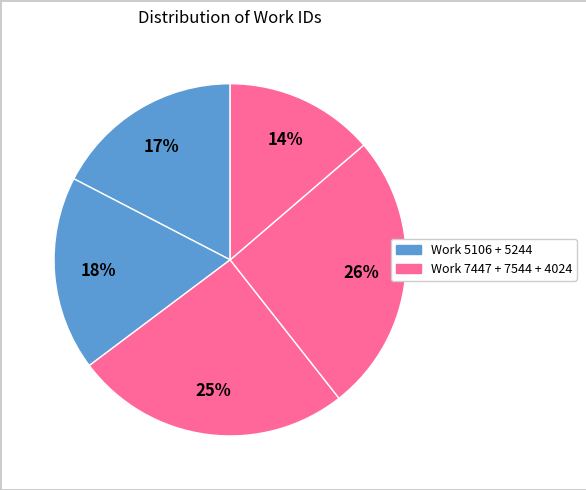

How many slices are in this pie chart?

5